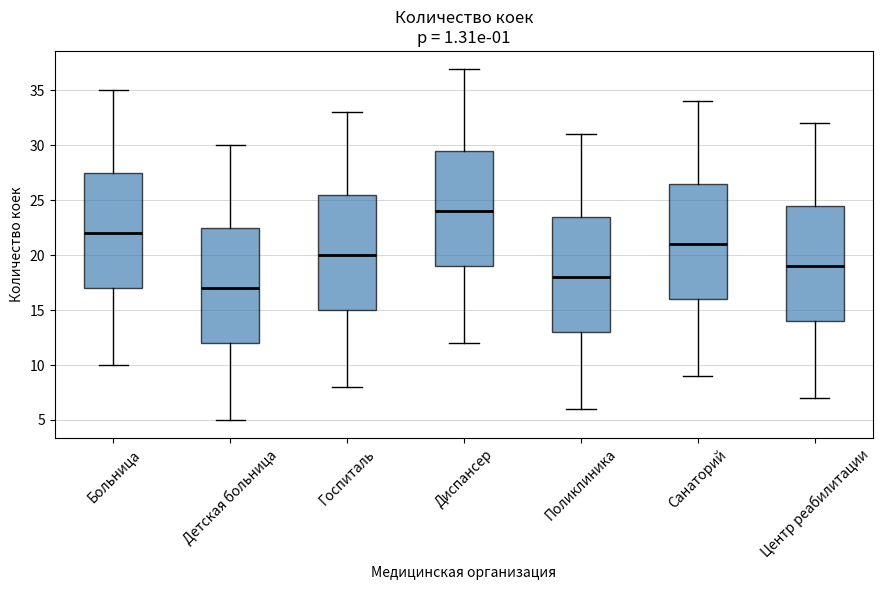

Which box has the highest median line?

Диспансер